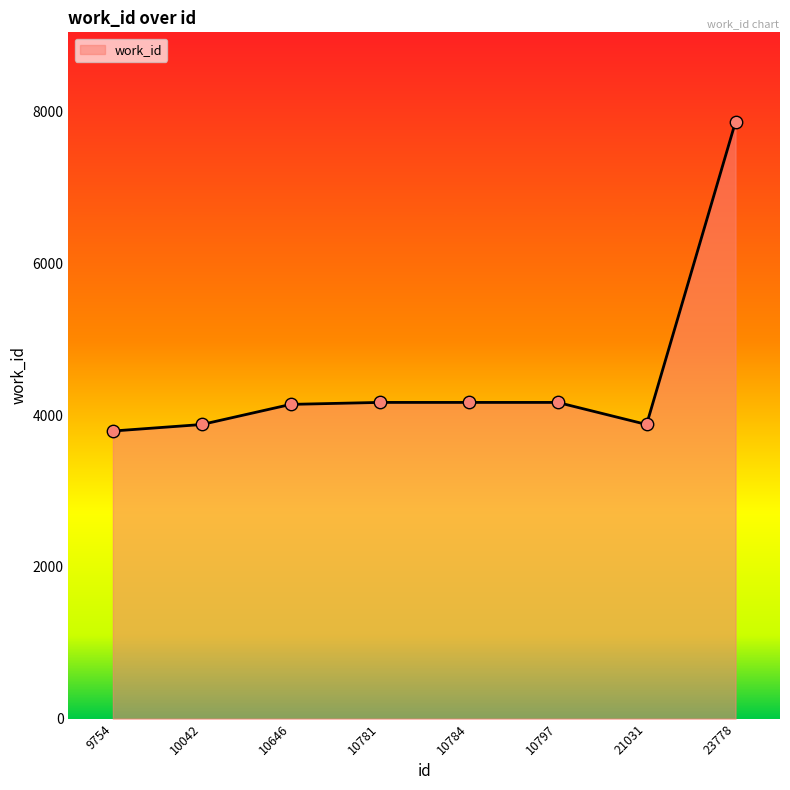

Between 10042 and 23778, which is larger?

23778